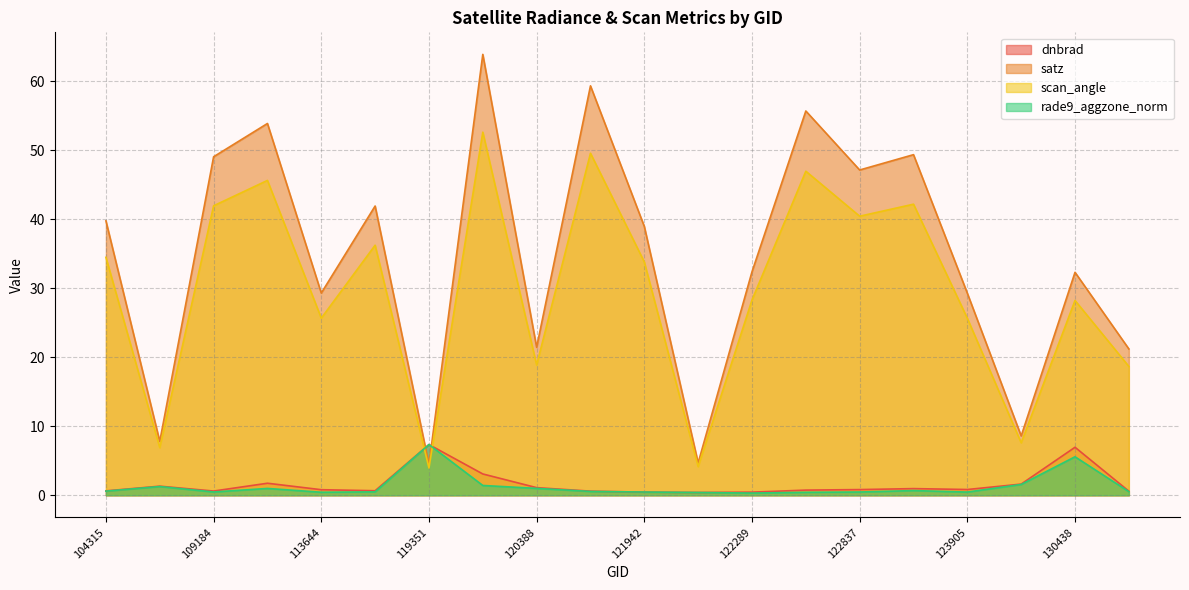

True or false: dnbrad has a value of 0.4 at 123905.

False